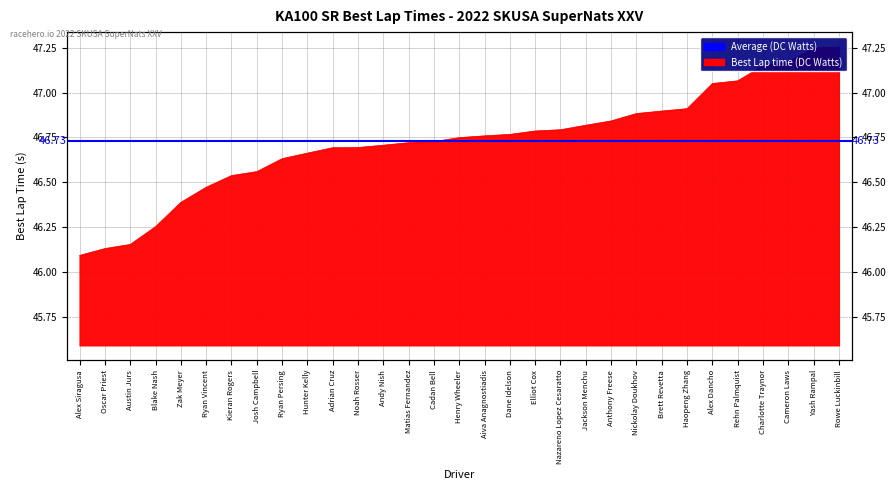

Between Adrian Cruz and Ryan Vincent, which is larger?

Adrian Cruz